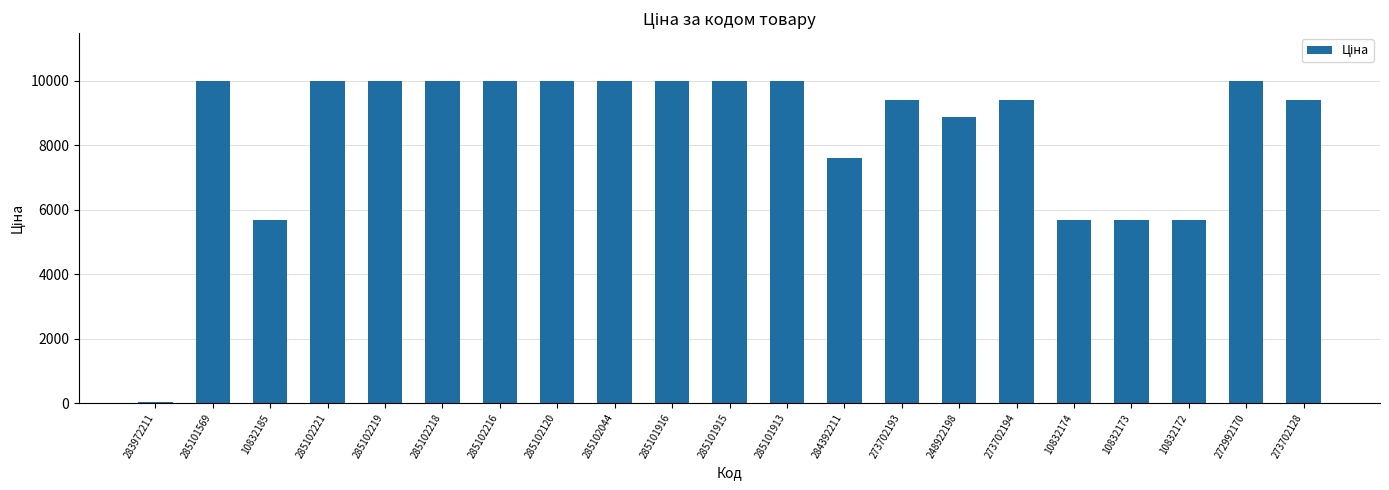

What is the maximum value shown in the chart?

9975.0